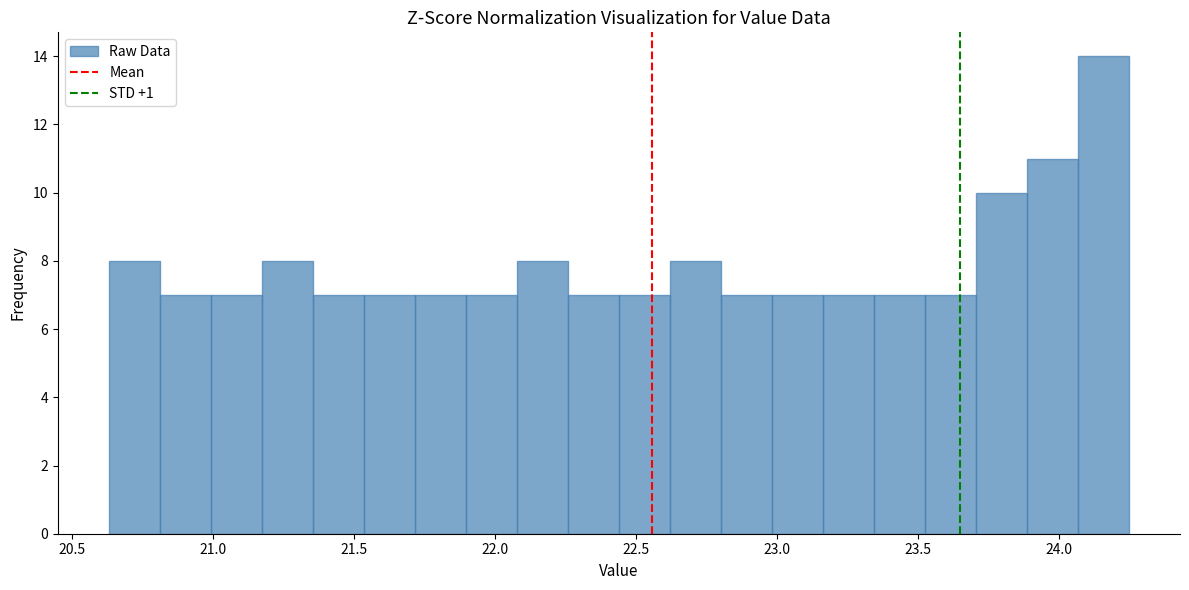

Read against the x-axis, roughly where is the centre of the tallest bar?

24.15